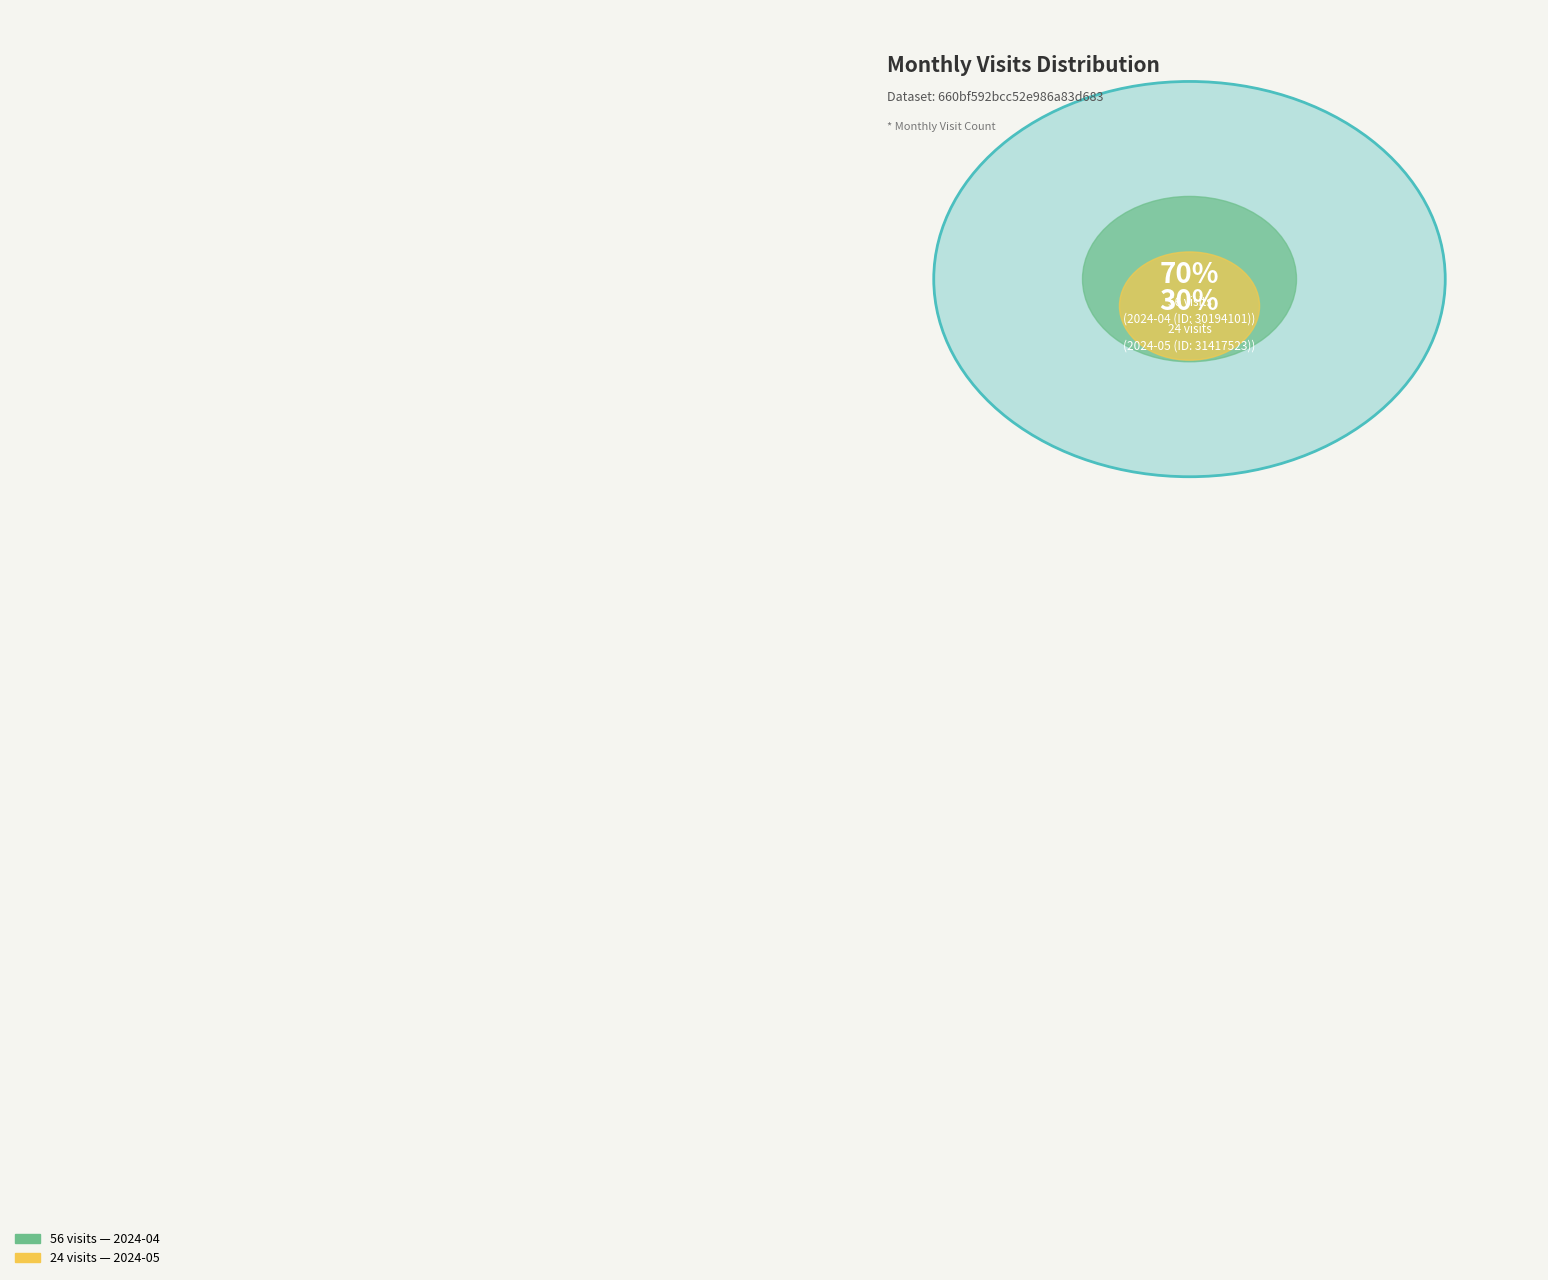

To the nearest percent, what percentage of the pie is 2024-04 (ID: 30194101)?

70%